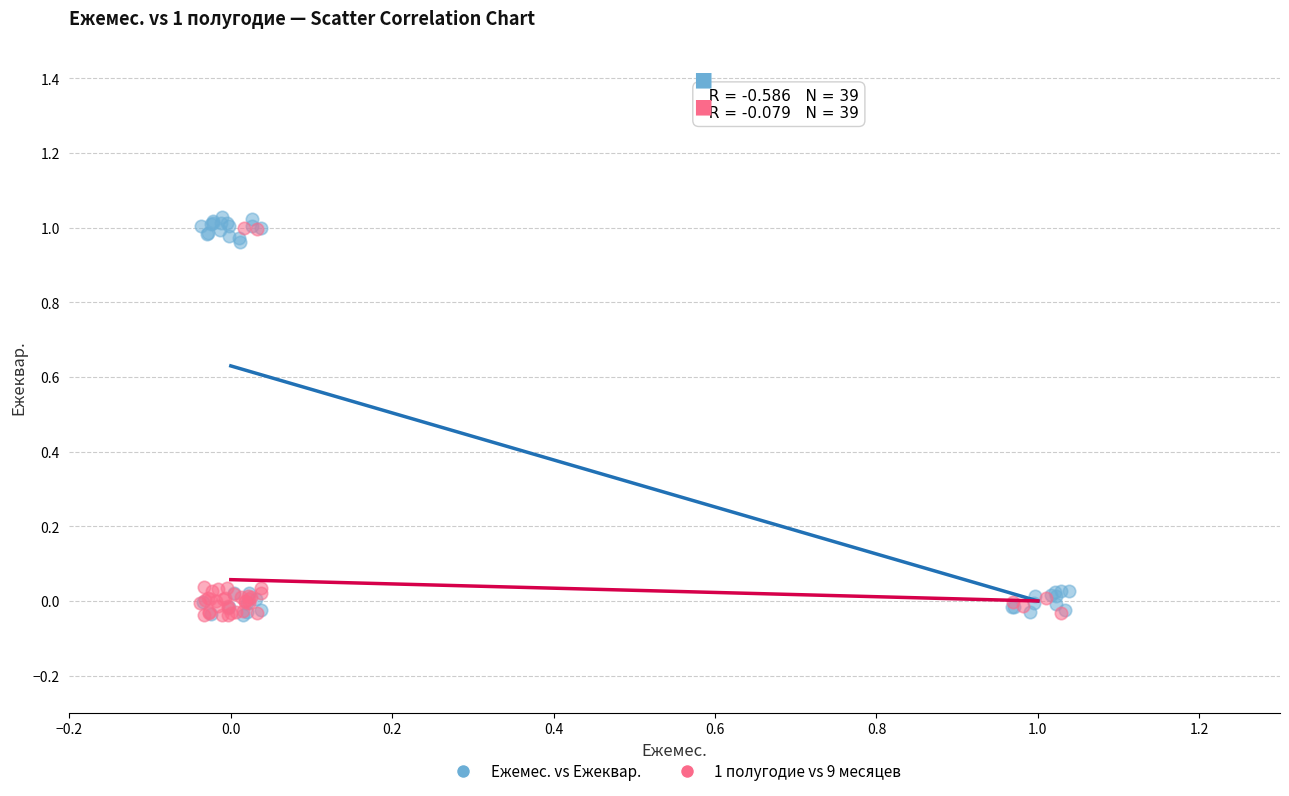

Which series has the widest spread of Y values?

Ежемес. vs Ежеквар.